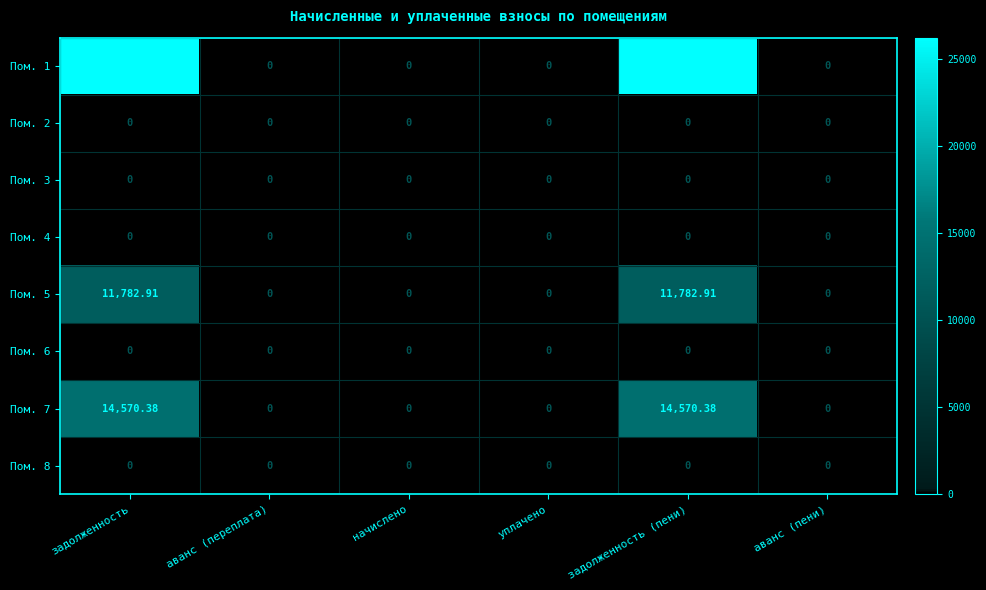

How many categories are shown in the chart?

6